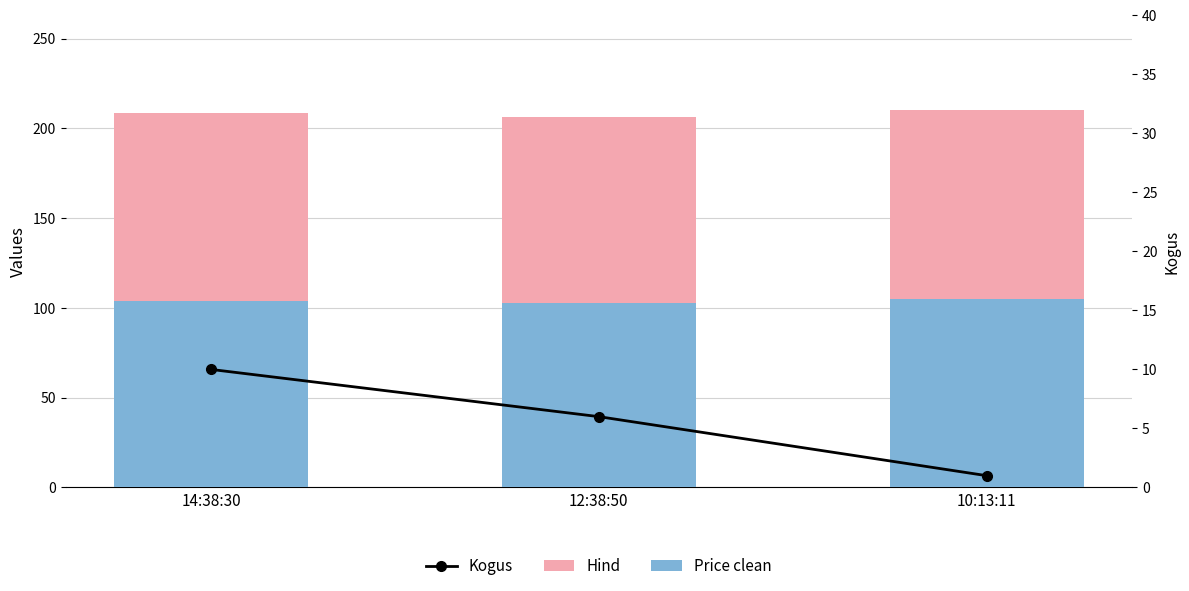

The value of Hind at 12:38:50 is 58.0. True or false?

False